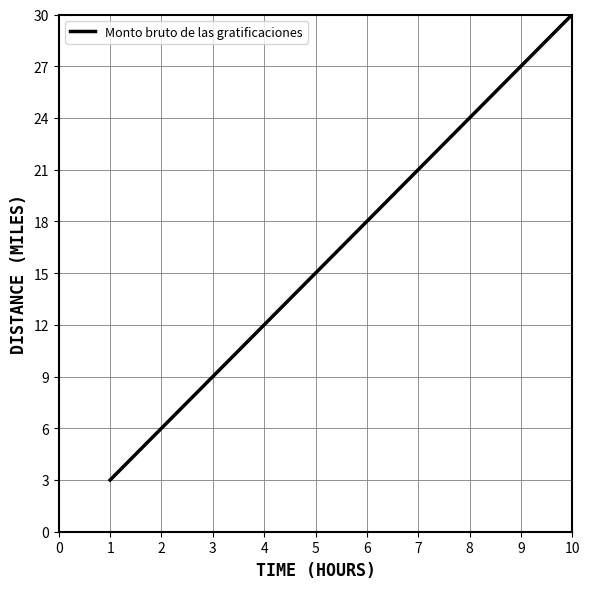

What is the greatest value displayed?

30